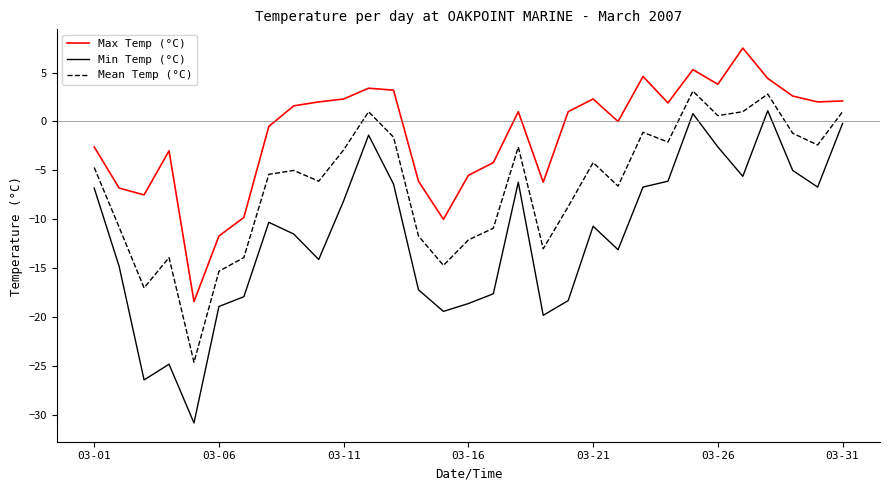

What is the difference between the maximum and minimum values in the Min Temp (°C) series?

31.9